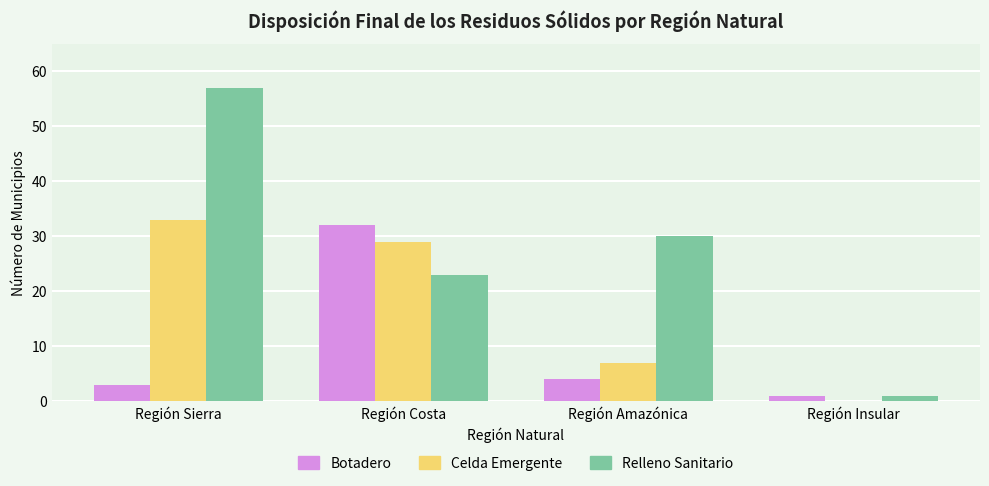

Which series changed the most between Región Sierra and Región Insular?

Relleno Sanitario